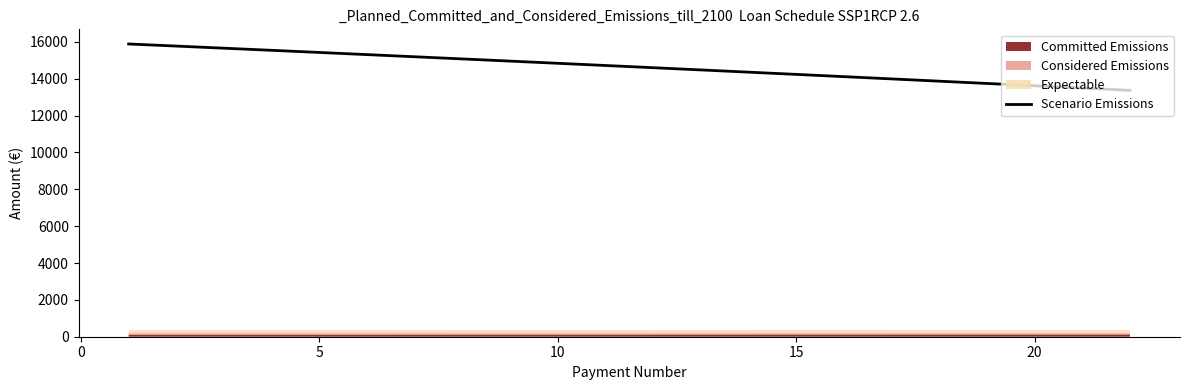

What is the sum of all values?

322234.7